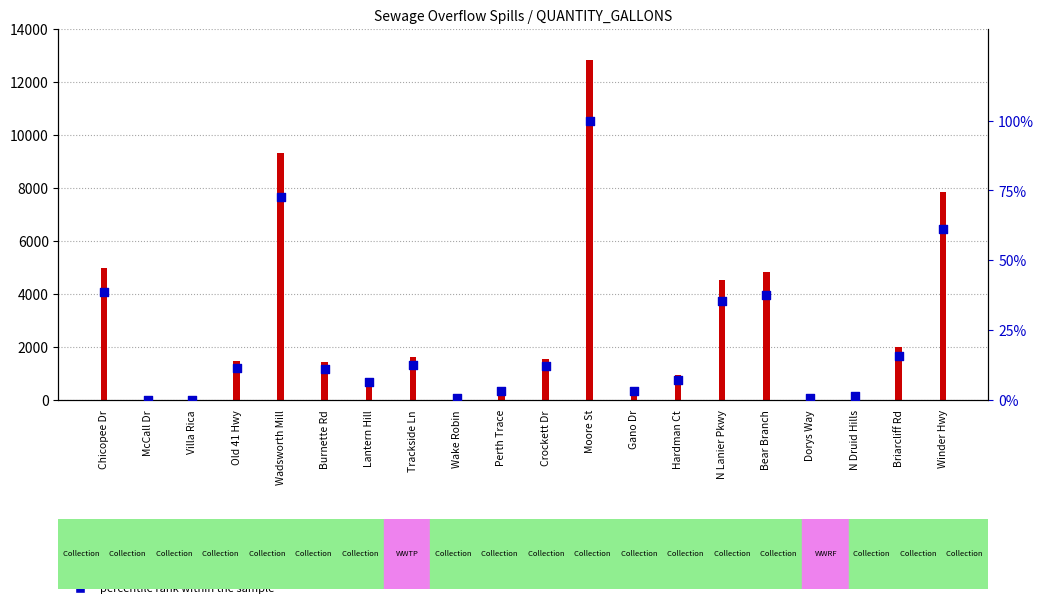

Which series reaches the minimum Y coordinate?

count